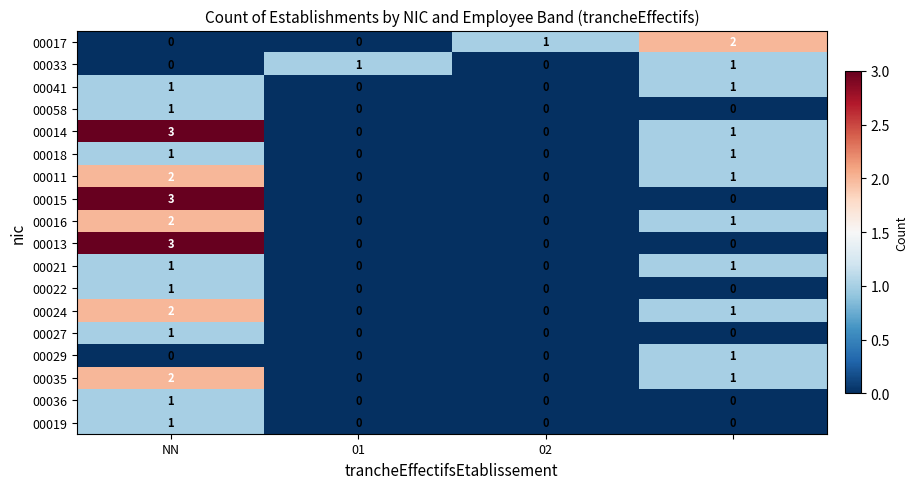

How many 00022 values are between 0 and 1?

4